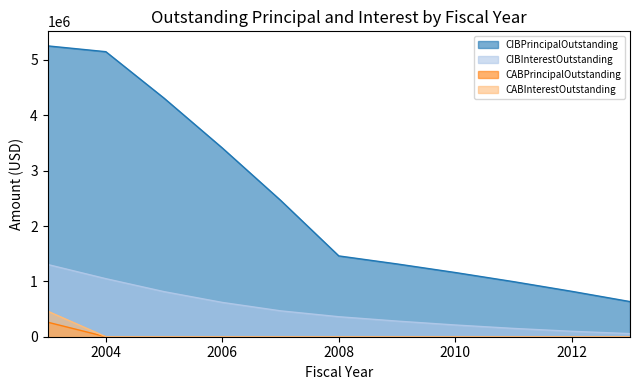

What is the value of the CIBInterestOutstanding point at the 4th from the left?

619680.0